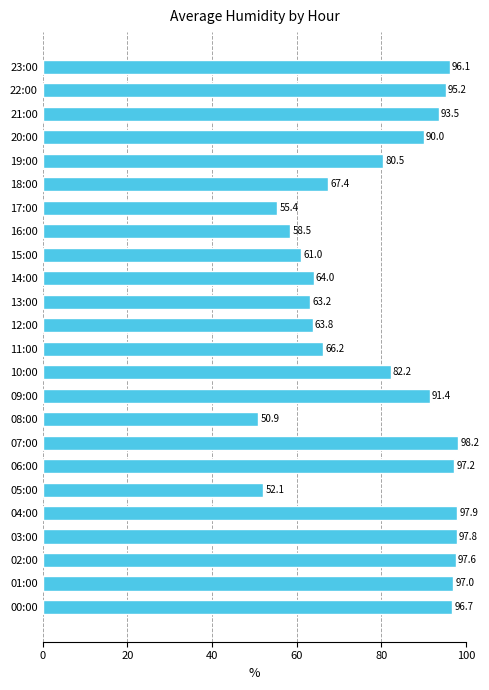

At which label is the value closest to 74?

19:00